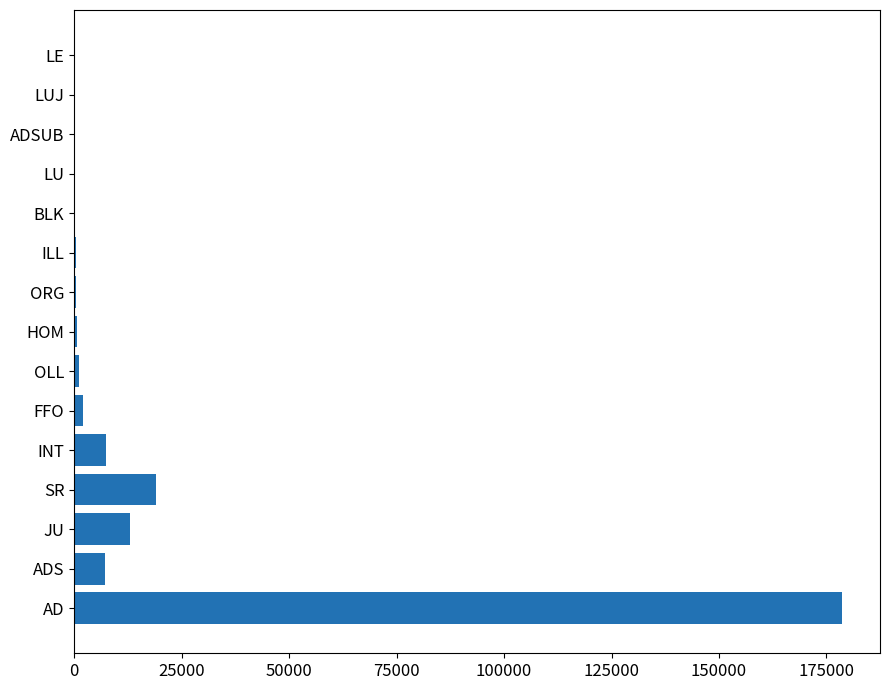

What is the sum of all values?

230455